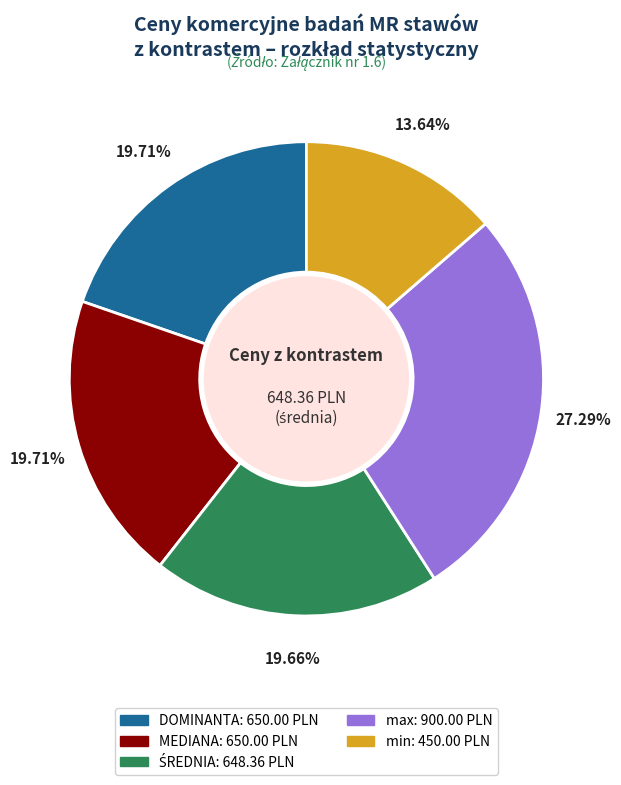

To the nearest percent, what portion does max represent?

27%